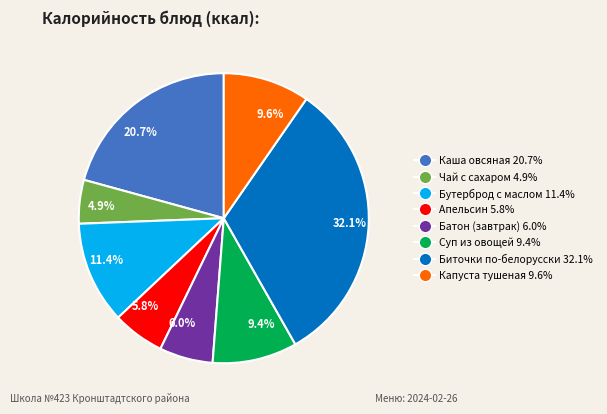

What is the smallest slice in the pie chart?

4.9%